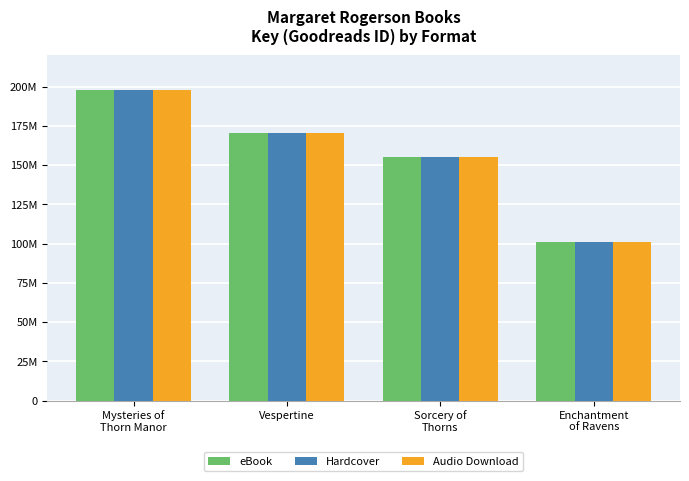

What is the difference between the second highest and minimum values in the Audio Download series?

69629096